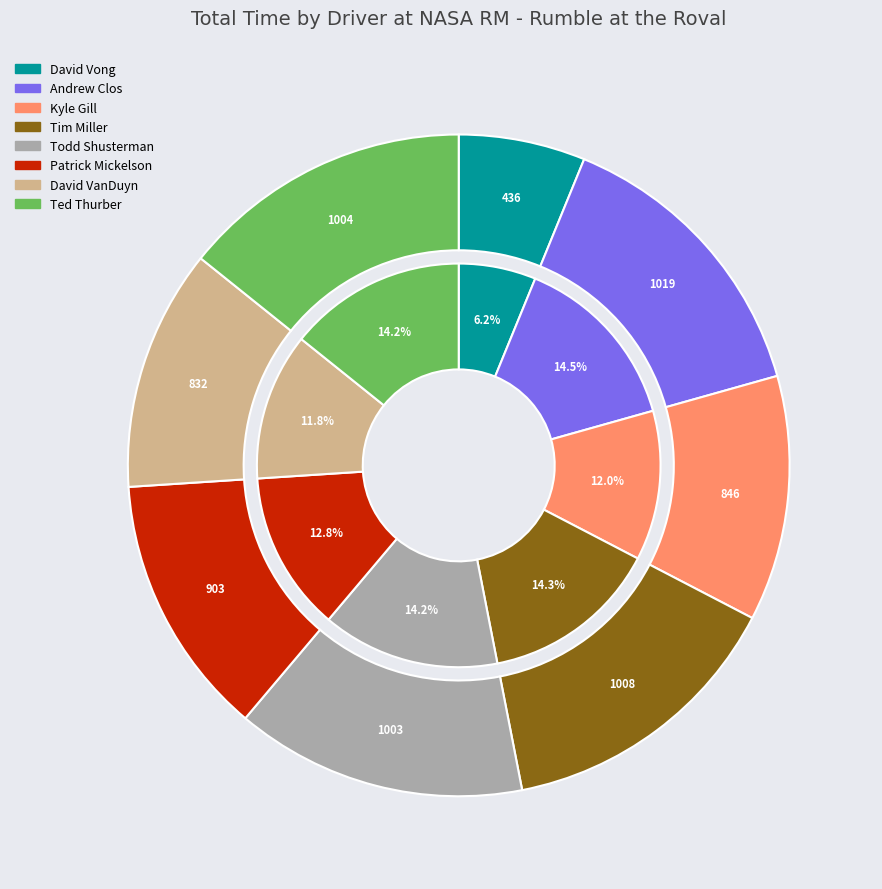

Rank the categories by value from highest to lowest.

Andrew Clos, Tim Miller, Ted Thurber, Todd Shusterman, Patrick Mickelson, Kyle Gill, David VanDuyn, David Vong